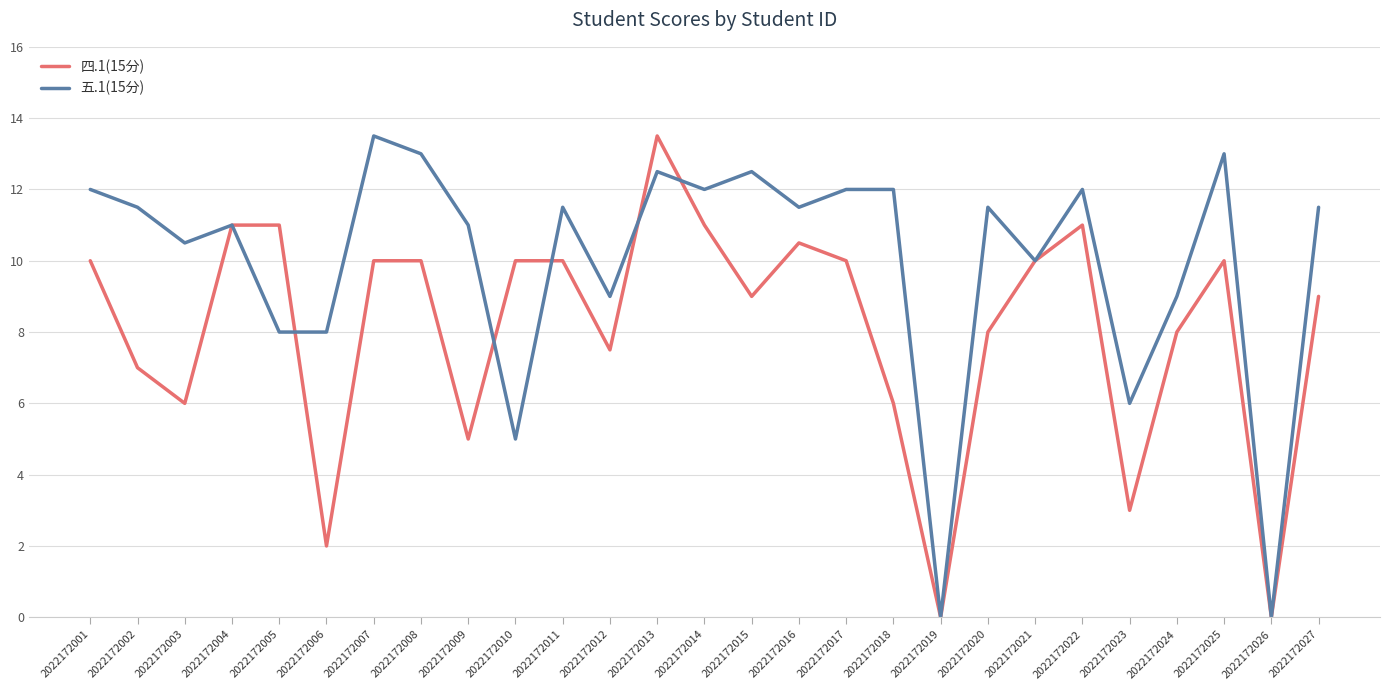

Reading left to right, list all the values displayed in this chart.

四.1(15分): 2022172001=10.0	2022172002=7.0	2022172003=6.0	2022172004=11.0	2022172005=11.0	2022172006=2.0	2022172007=10.0	2022172008=10.0	2022172009=5.0	2022172010=10.0	2022172011=10.0	2022172012=7.5	2022172013=13.5	2022172014=11.0	2022172015=9.0	2022172016=10.5	2022172017=10.0	2022172018=6.0	2022172019=0.0	2022172020=8.0	2022172021=10.0	2022172022=11.0	2022172023=3.0	2022172024=8.0	2022172025=10.0	2022172026=0.0	2022172027=9.0
五.1(15分): 2022172001=12.0	2022172002=11.5	2022172003=10.5	2022172004=11.0	2022172005=8.0	2022172006=8.0	2022172007=13.5	2022172008=13.0	2022172009=11.0	2022172010=5.0	2022172011=11.5	2022172012=9.0	2022172013=12.5	2022172014=12.0	2022172015=12.5	2022172016=11.5	2022172017=12.0	2022172018=12.0	2022172019=0.0	2022172020=11.5	2022172021=10.0	2022172022=12.0	2022172023=6.0	2022172024=9.0	2022172025=13.0	2022172026=0.0	2022172027=11.5